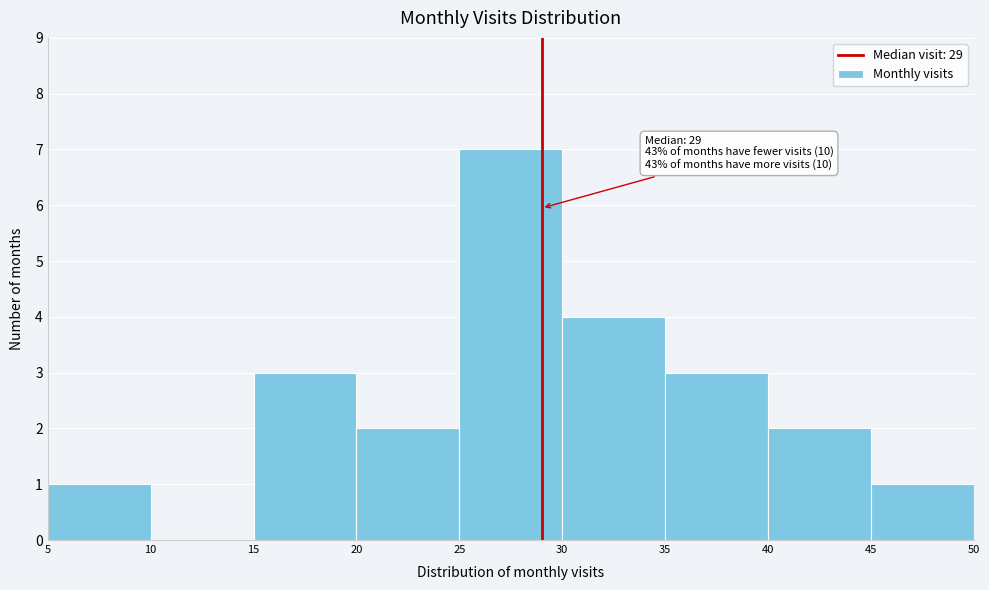

Over which range of the x-axis is the bar tallest?

25 to 30